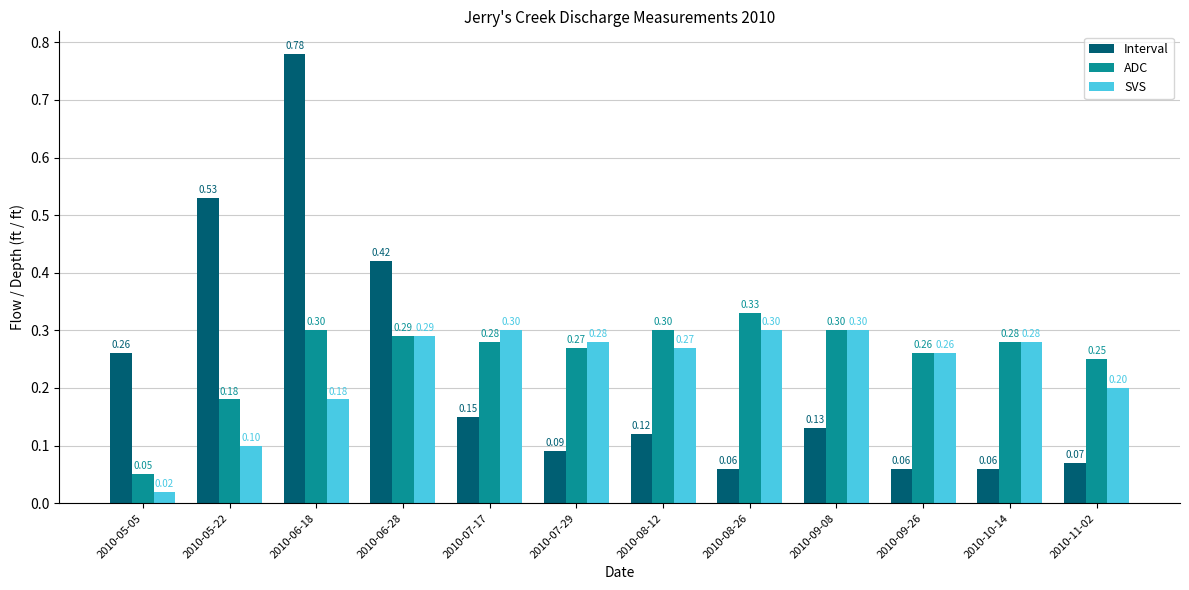

At 2010-07-17, list the series in order from smallest to largest.

Interval, ADC, SVS